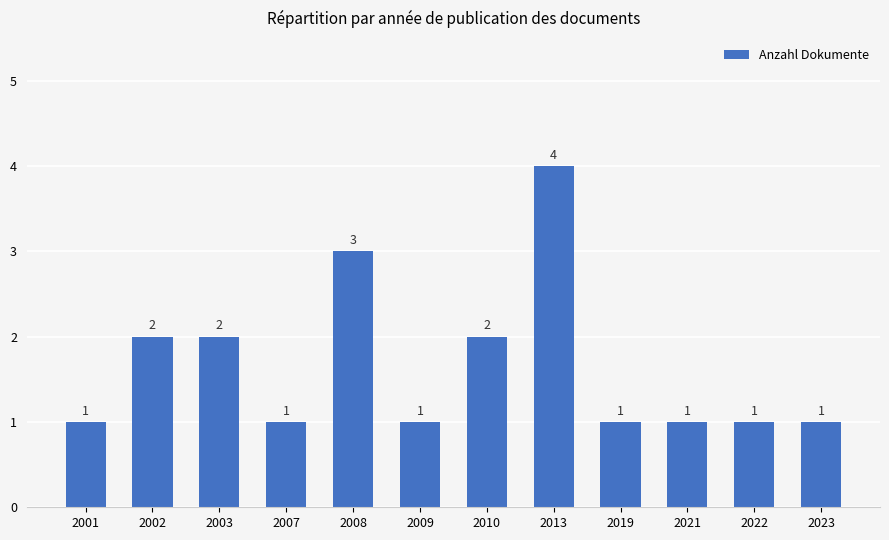

Read the value at 2007.

1